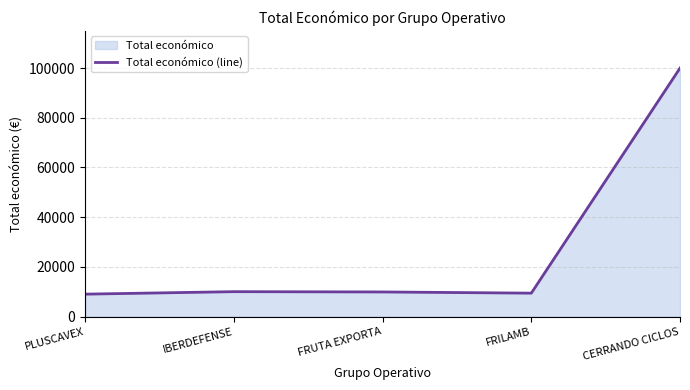

List the labels in order of value, largest first.

CERRANDO CICLOS, IBERDEFENSE, FRUTA EXPORTA, FRILAMB, PLUSCAVEX